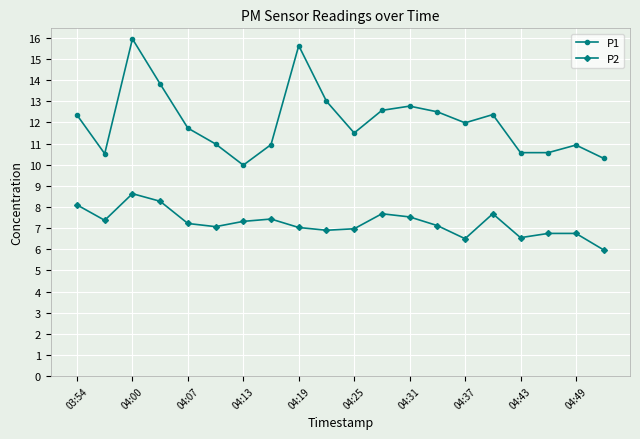

What is the difference between the maximum and minimum values in the P2 series?

2.7